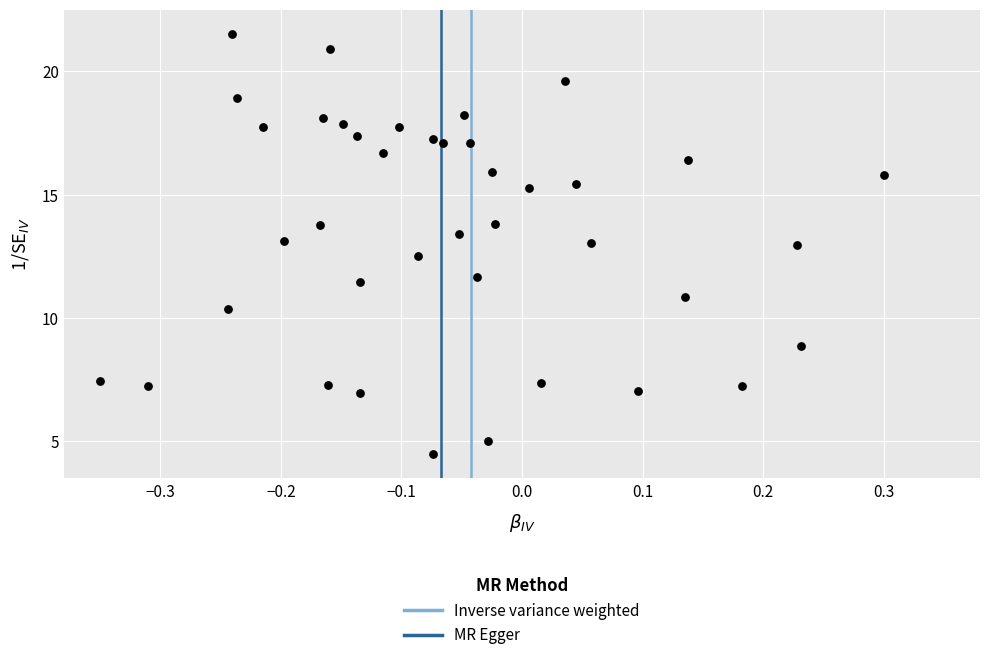

What is the range of X values (max minus min)?

0.6